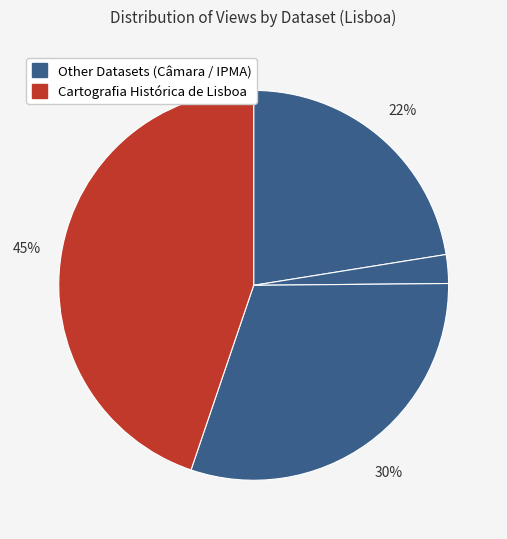

How many segments does this pie chart have?

4